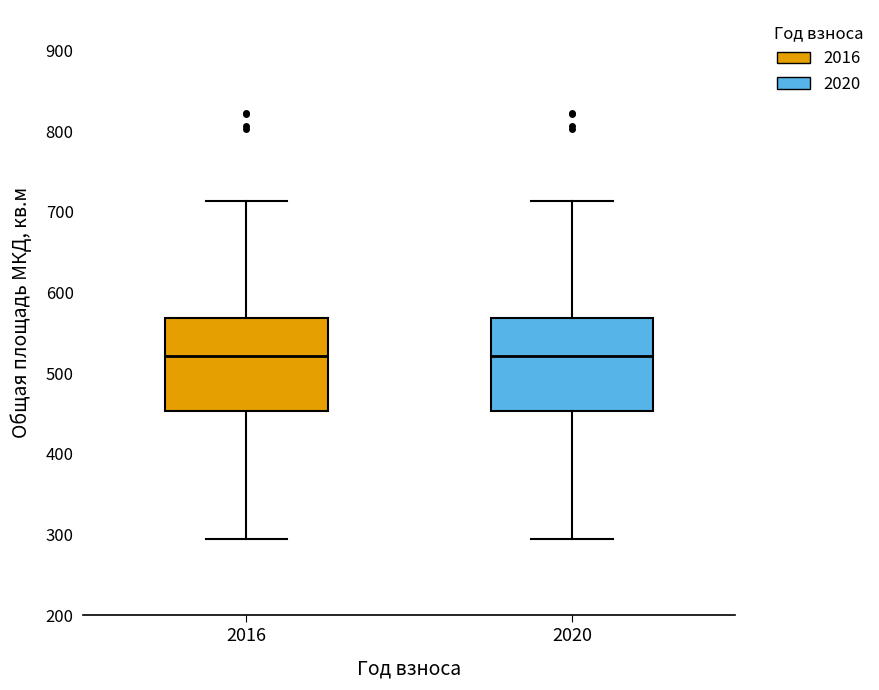

Where does the median line of the box at x = 2016 sit on the y-axis? The values are not printed on the chart, so give them approximately, as read against the axis.

520